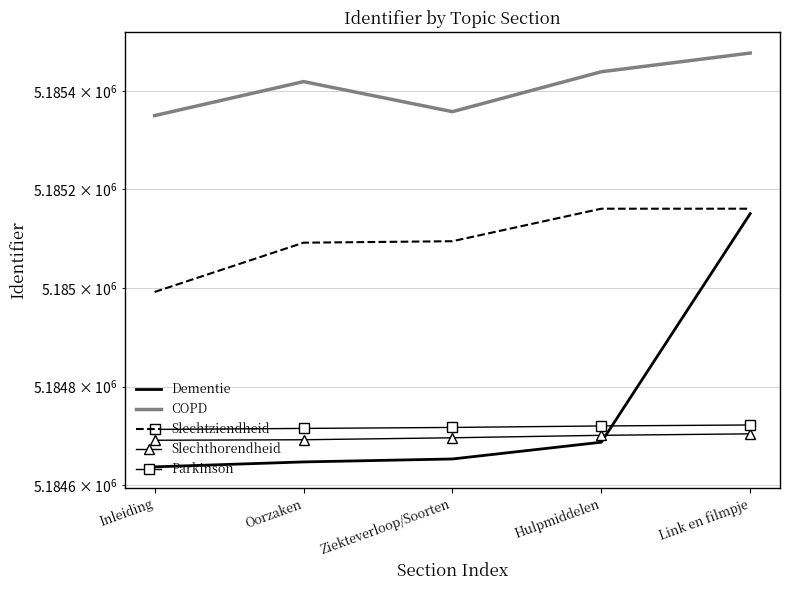

Reading left to right, transcribe all the data shown in this chart.

Dementie: Inleiding=5184637	Oorzaken=5184647	Ziekteverloop/Soorten=5184653	Hulpmiddelen=5184687	Link en filmpje=5185151
COPD: Inleiding=5185350	Oorzaken=5185419	Ziekteverloop/Soorten=5185358	Hulpmiddelen=5185439	Link en filmpje=5185477
Slechtziendheid: Inleiding=5184992	Oorzaken=5185092	Ziekteverloop/Soorten=5185095	Hulpmiddelen=5185161	Link en filmpje=5185161
Slechthorendheid: Inleiding=5184691	Oorzaken=5184692	Ziekteverloop/Soorten=5184696	Hulpmiddelen=5184701	Link en filmpje=5184704
Parkinson: Inleiding=5184713	Oorzaken=5184715	Ziekteverloop/Soorten=5184717	Hulpmiddelen=5184720	Link en filmpje=5184722